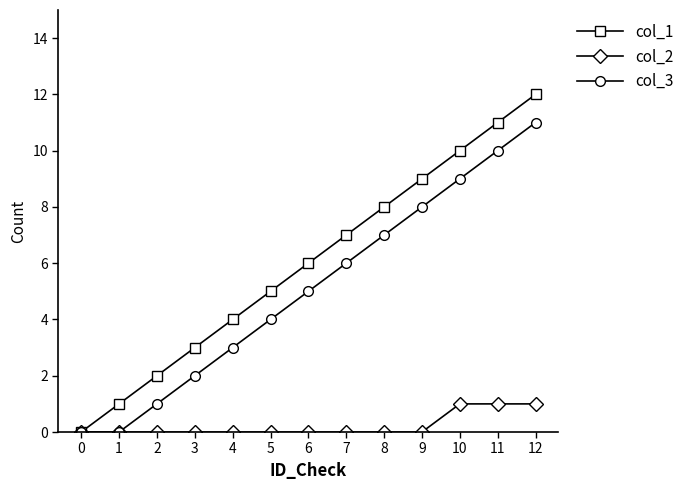

At which label is col_3 closest to 5?

6